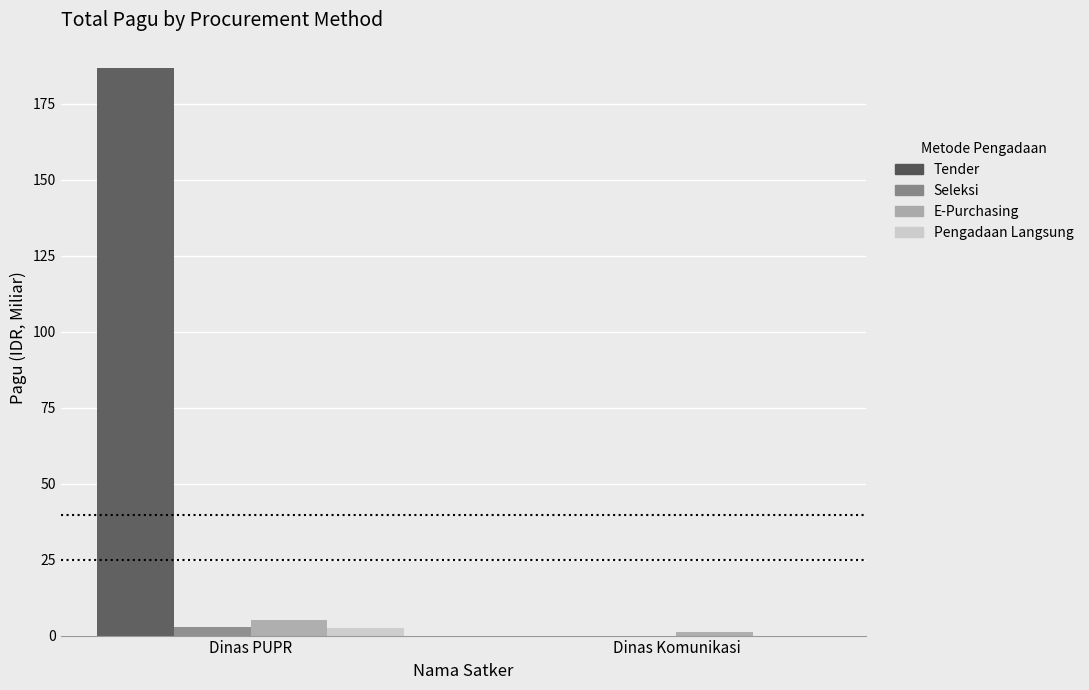

Which series changed the most between Dinas PUPR and Dinas Komunikasi?

Tender